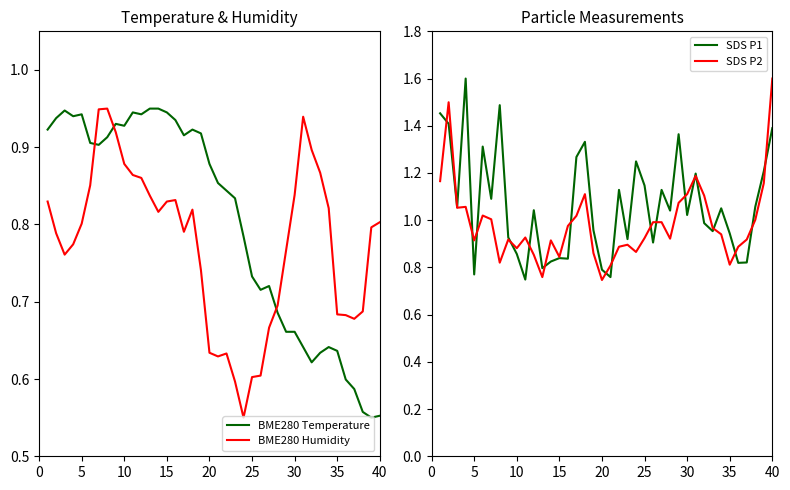

The value of SDS P2 at 35 is 0.8. True or false?

True